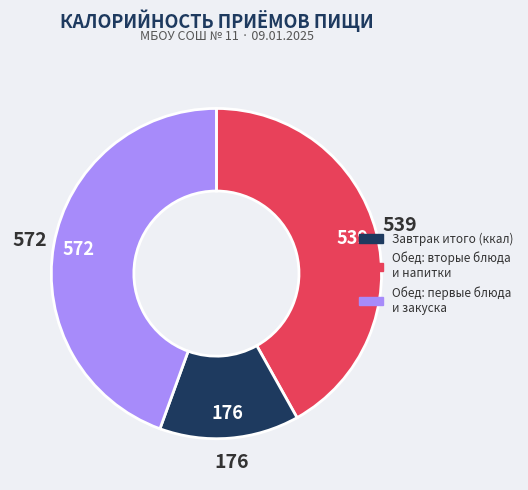

Is there any slice that represents more than half of the pie?

No